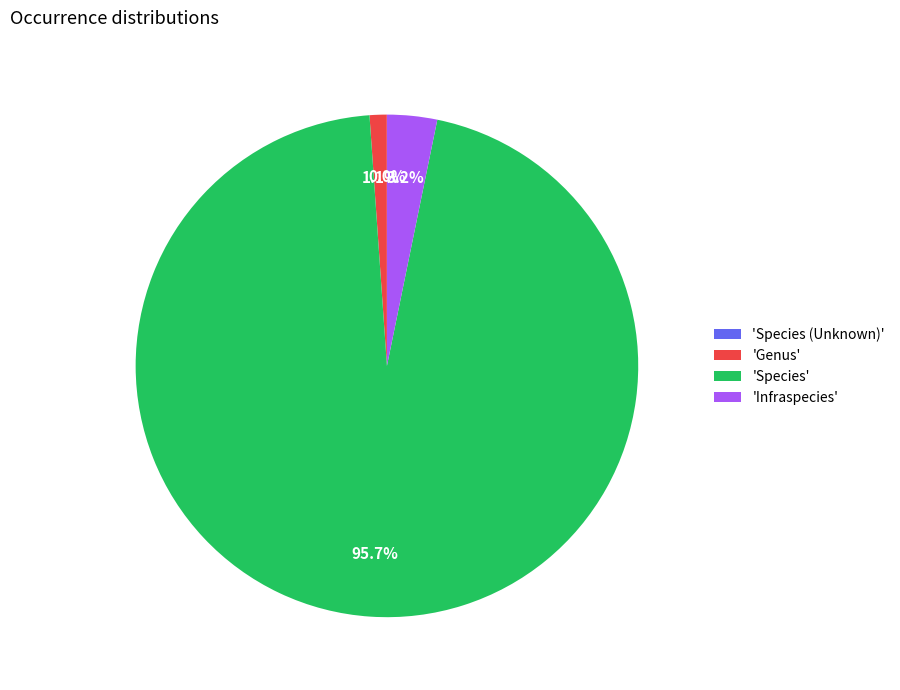

What is the largest slice in the pie chart?

'Species'